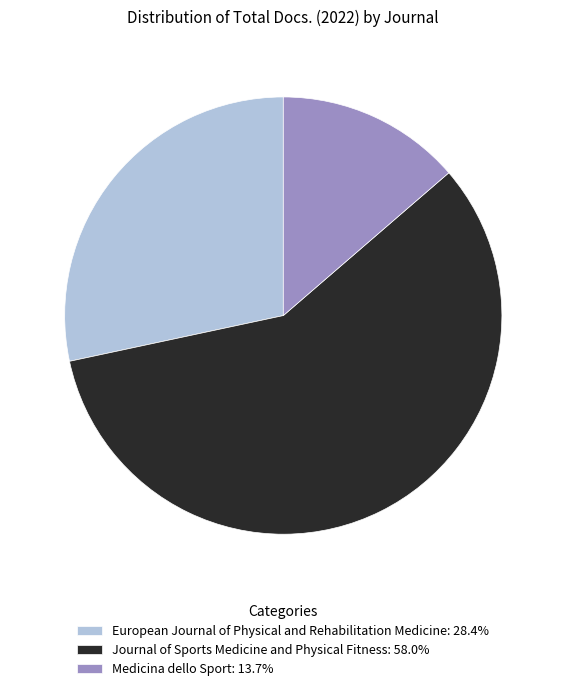

Does any single category account for the majority?

Yes